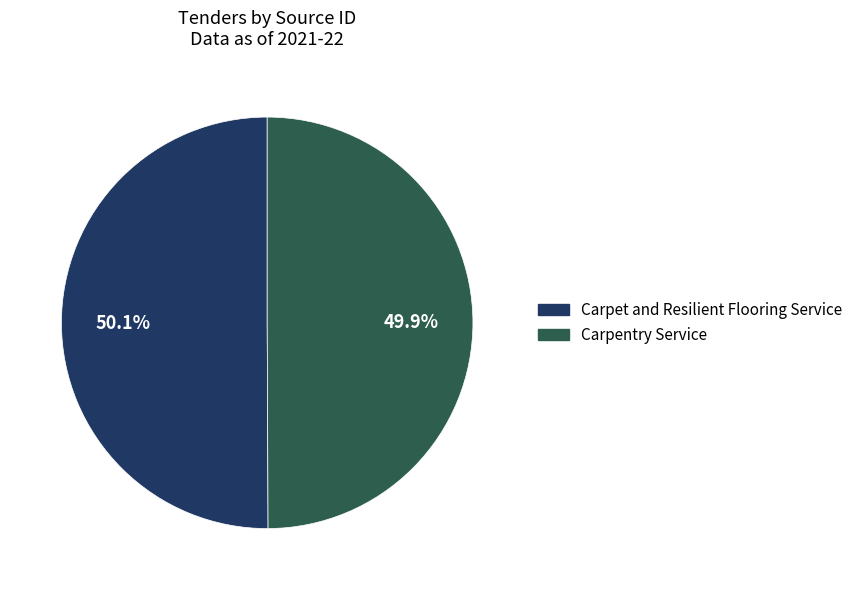

Approximately how many times larger is the value at Carpet and Resilient Flooring Service compared to Carpentry Service?

1.0